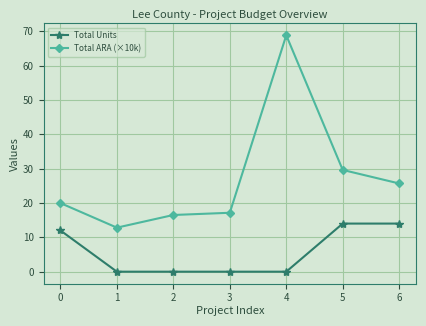

Between 0 and 6, which series saw the biggest shift?

Total ARA (×10k)